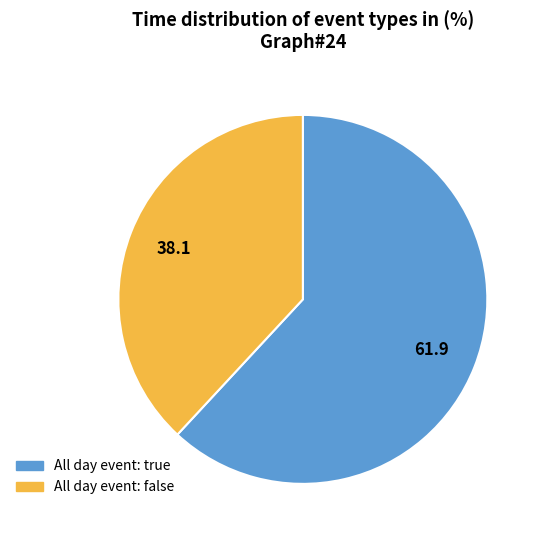

True or false: All day event: true accounts for 62% of the total.

True